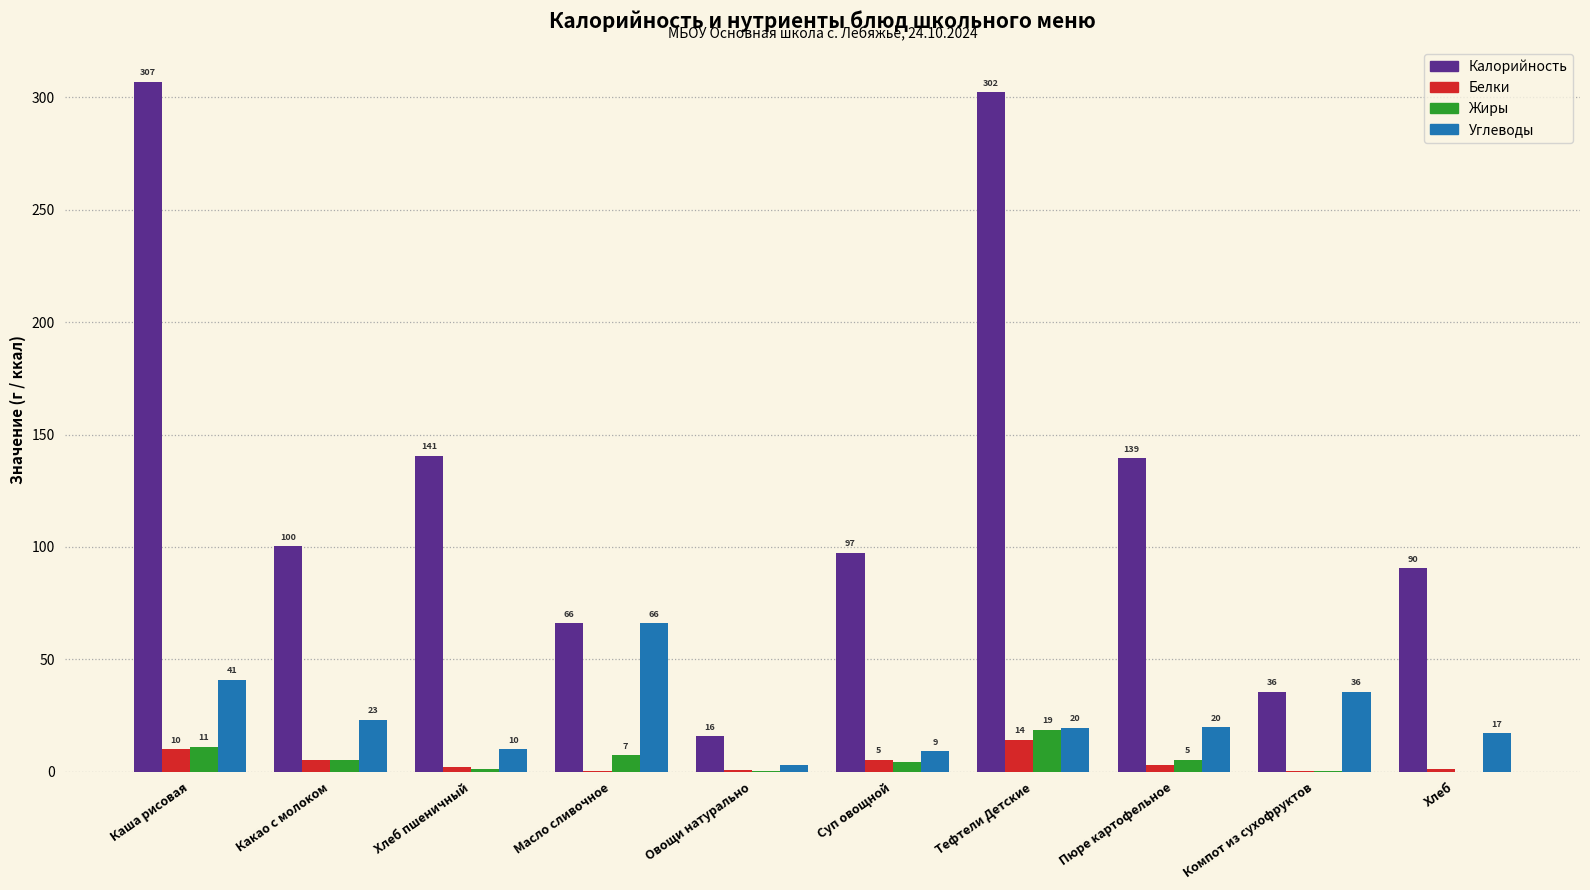

At which label does Жиры first exceed 5?

Каша рисовая